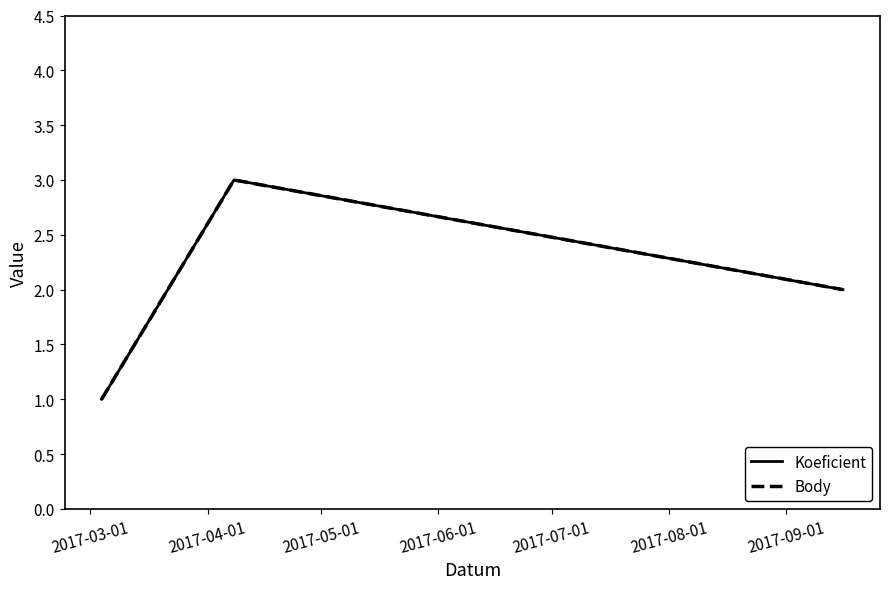

Does the chart have visible grid lines?

No